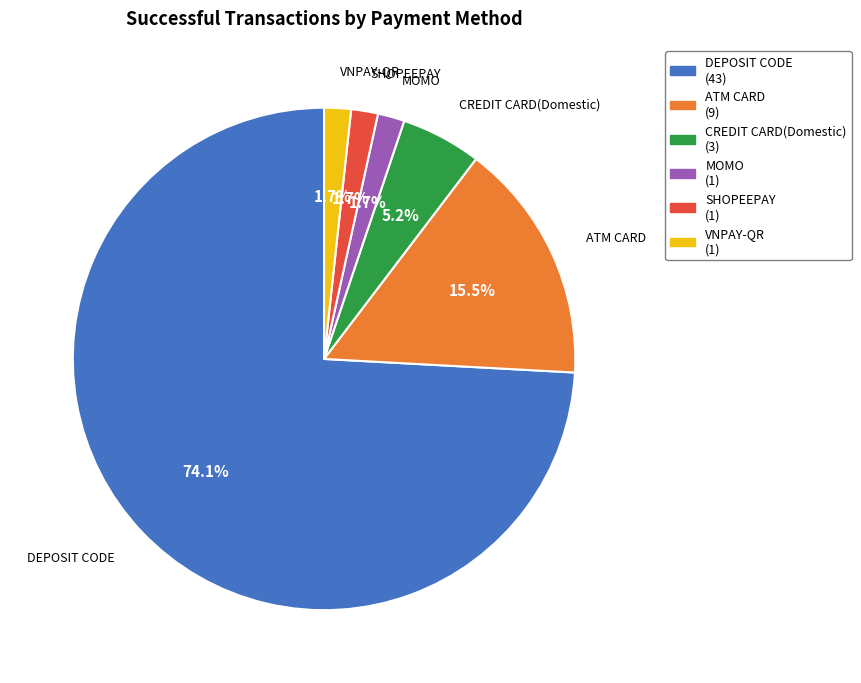

To the nearest percent, what portion does DEPOSIT CODE represent?

74%